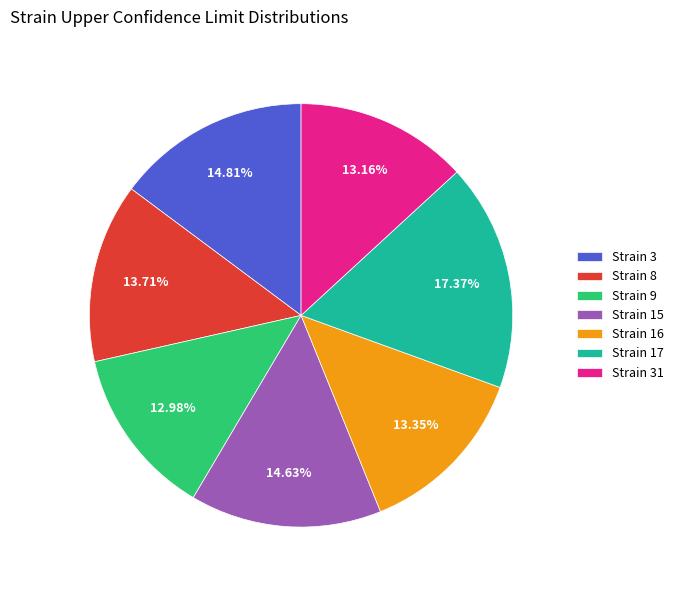

To the nearest percent, what is the difference between the largest and smallest slice percentages?

4%